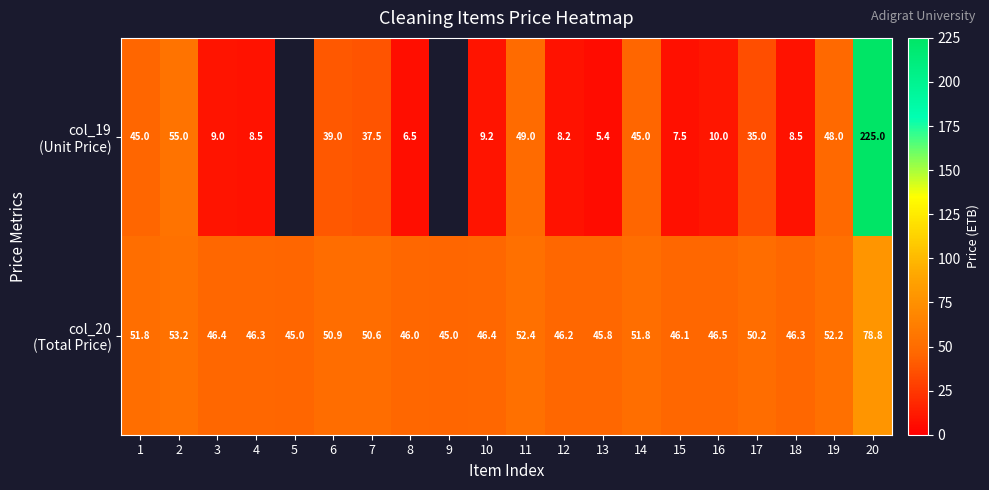

What is the total value across all series at 3?

55.4